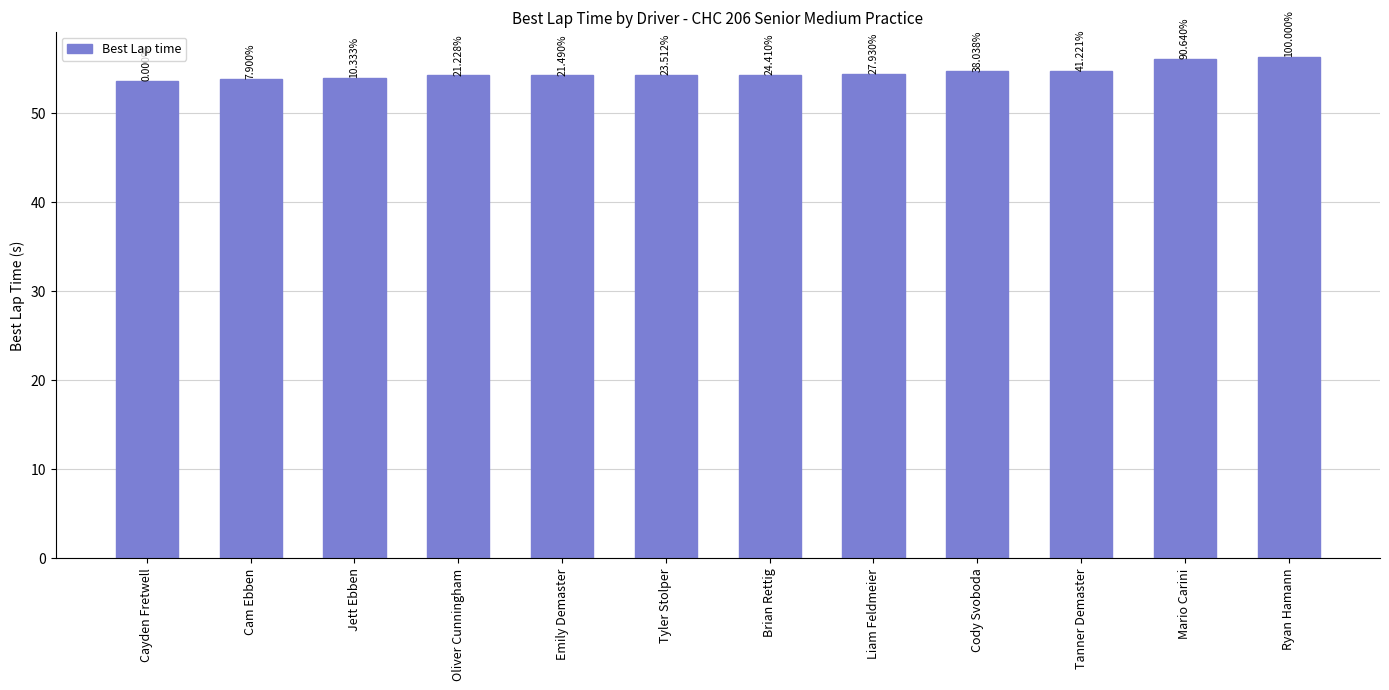

How many bars are there in total?

12